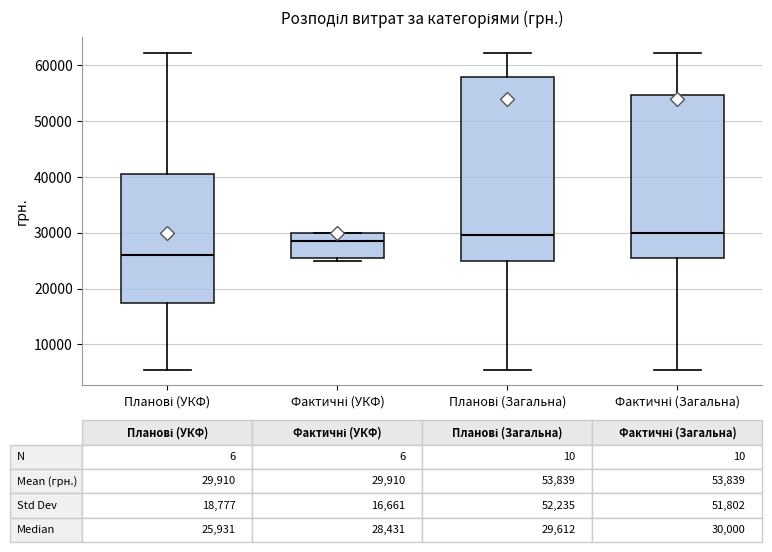

Which box has the lowest median line?

Планові (УКФ)